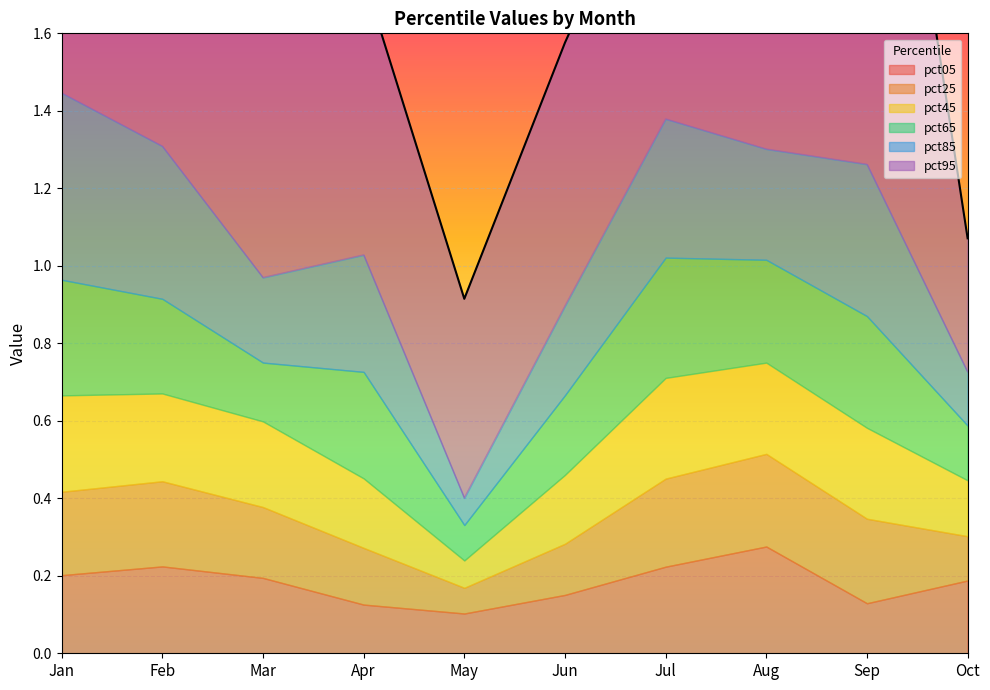

What is the minimum value for pct25?

0.1